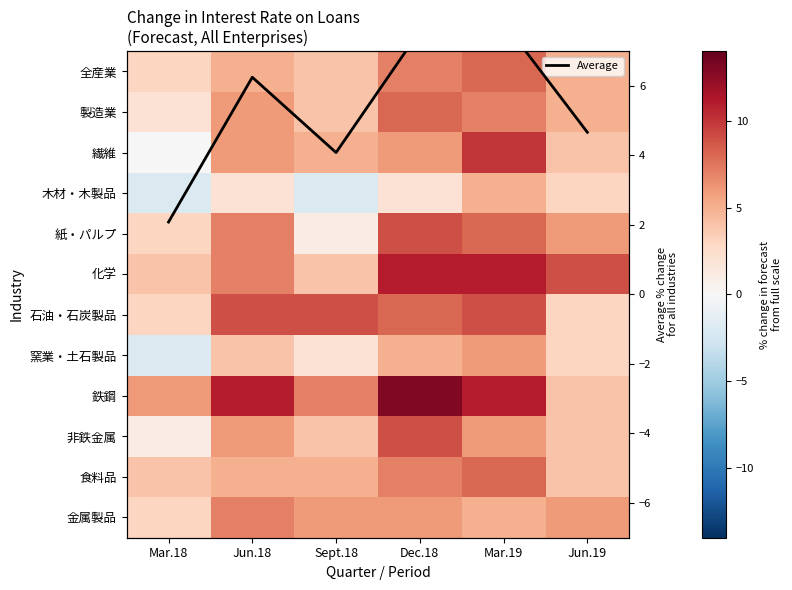

Which series changed the most between Jun.18 and Mar.19?

繊維